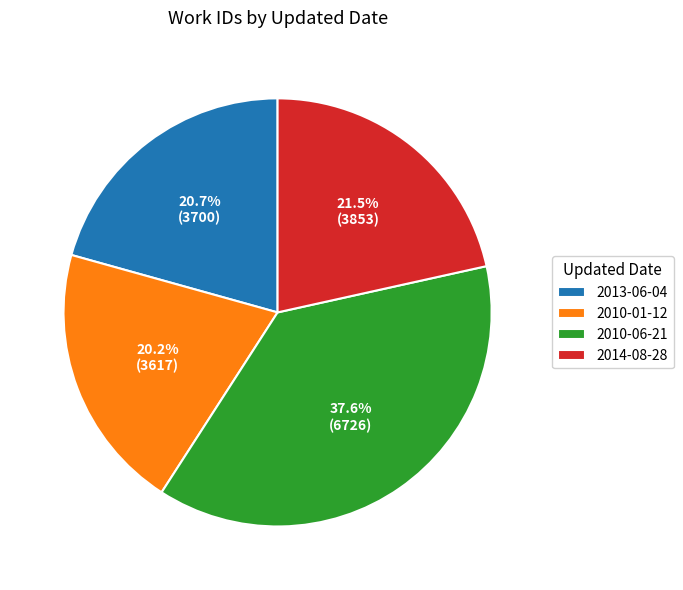

How many segments does this pie chart have?

4